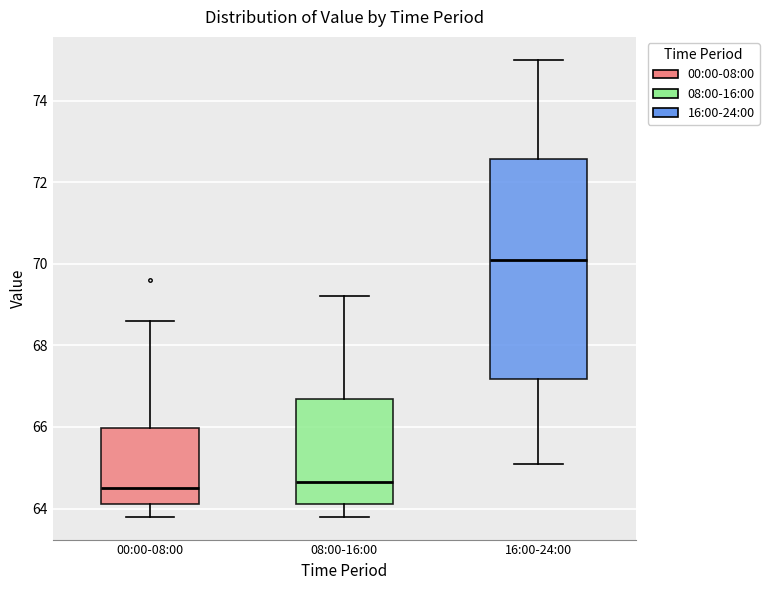

Reading left to right, transcribe this box plot: for each box, give where its median line is, the range the box spans, and where its two whiskers end, as read against the y-axis. The values are not printed on the chart, so give them approximately, as read against the axis.

00:00-08:00: median 64.6, box 64.2 to 66.0, whiskers 63.8 to 68.6
08:00-16:00: median 64.6, box 64.2 to 66.6, whiskers 63.8 to 69.2
16:00-24:00: median 70.2, box 67.2 to 72.6, whiskers 65.2 to 75.0